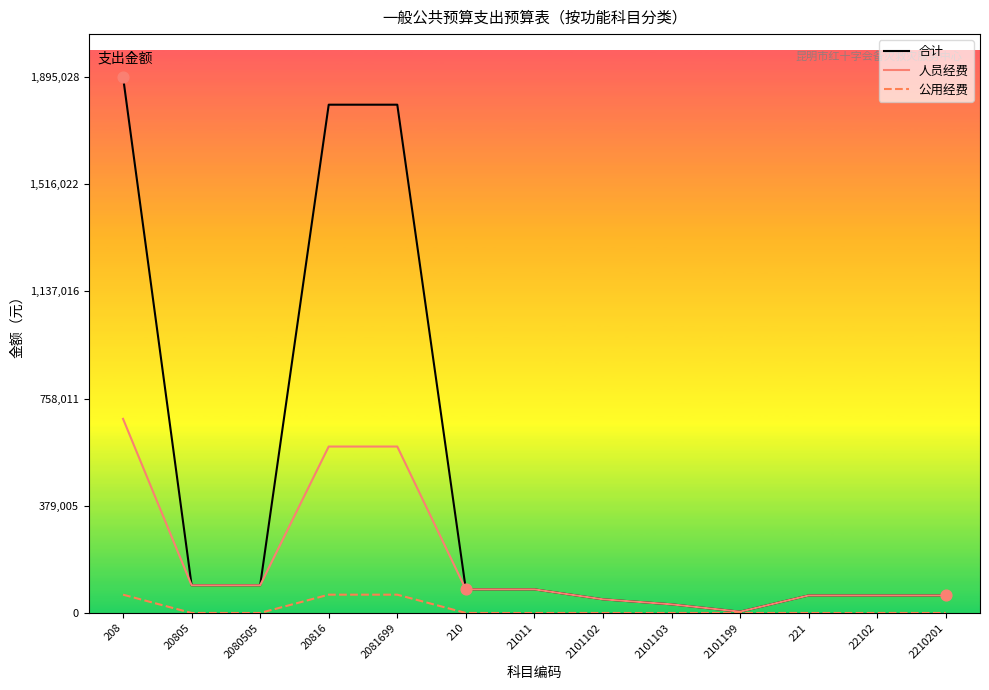

Which series has the largest total across all categories?

合计